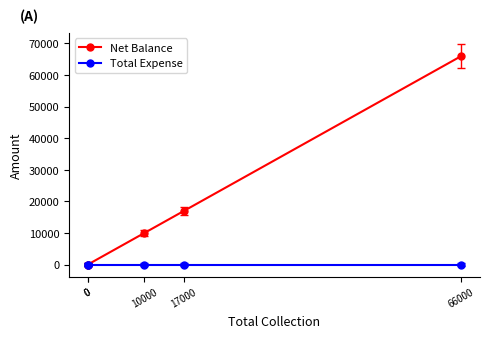

Which series has the largest total across all categories?

Net Balance